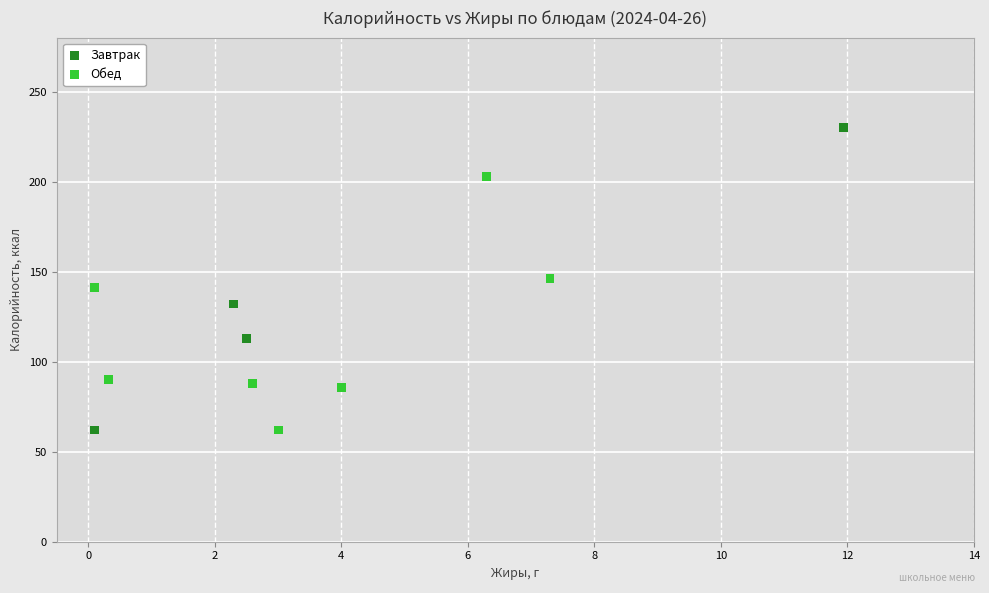

Which series reaches the maximum Y coordinate?

Завтрак